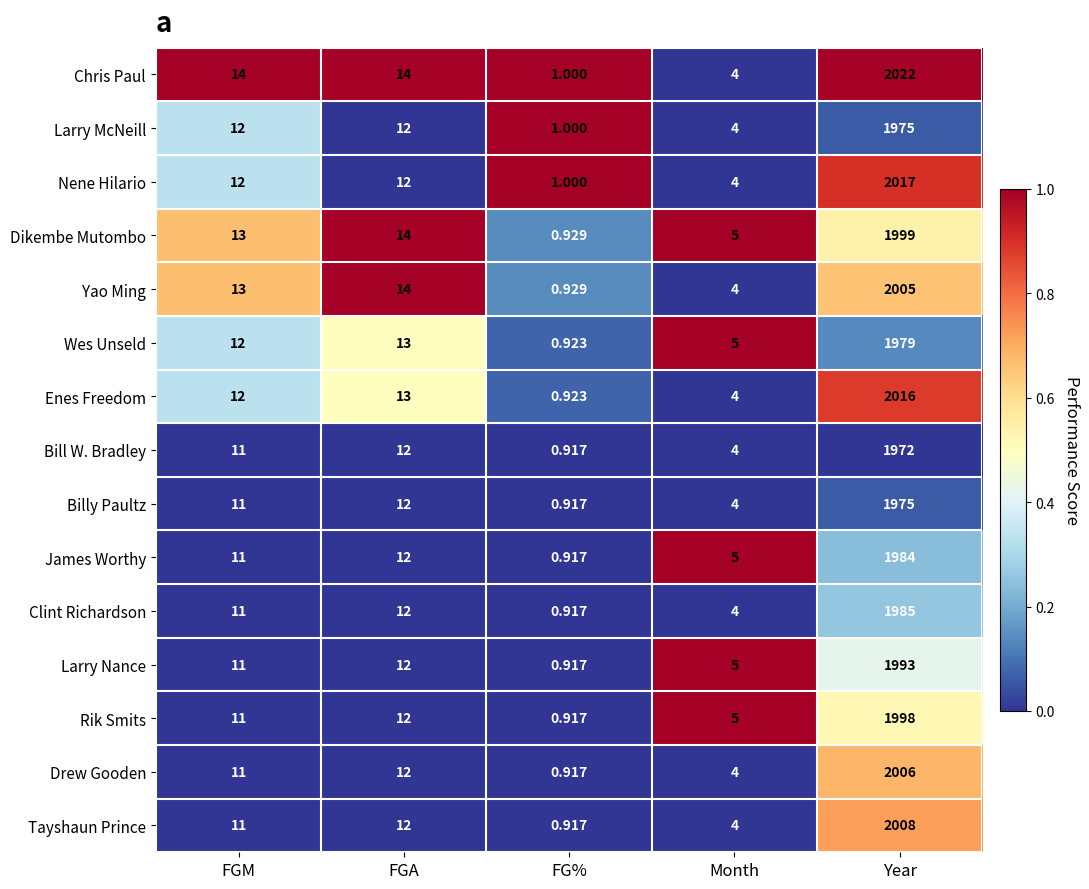

What is the difference between the highest and lowest values at FGM?

3.0